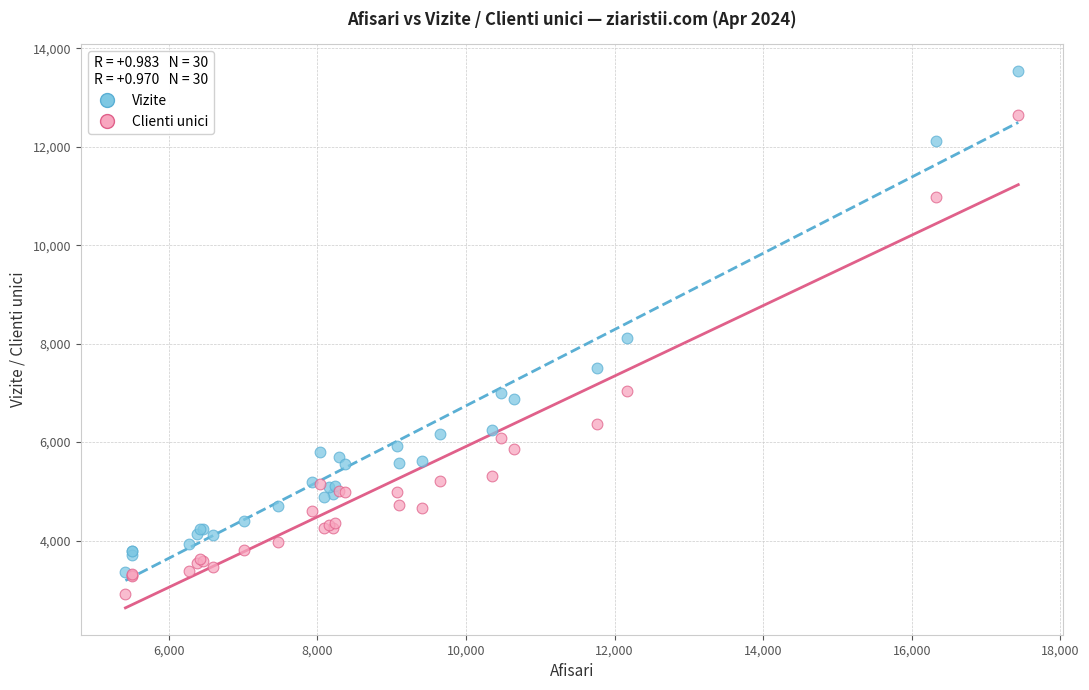

In the Vizite series, what Y value is closest to 8448?

8123